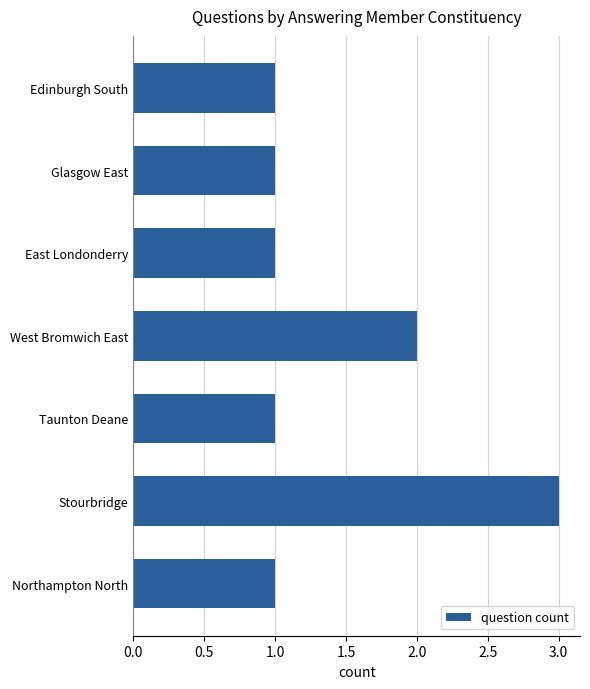

Count the number of data series in this chart.

1